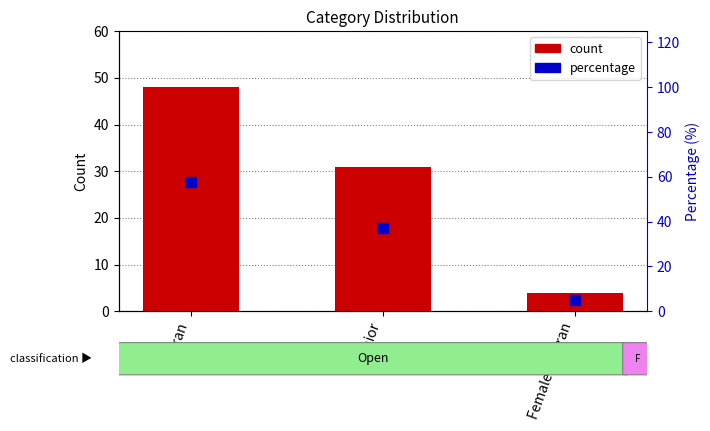

Which series contains the highest Y value?

percentage